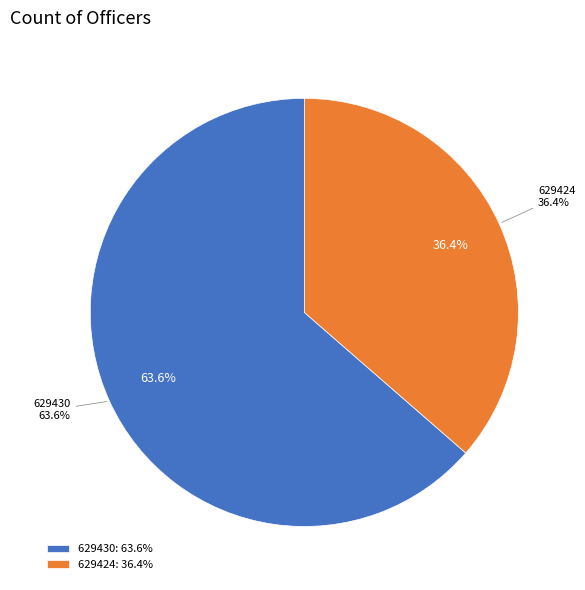

To the nearest percent, what is the average slice percentage?

50%